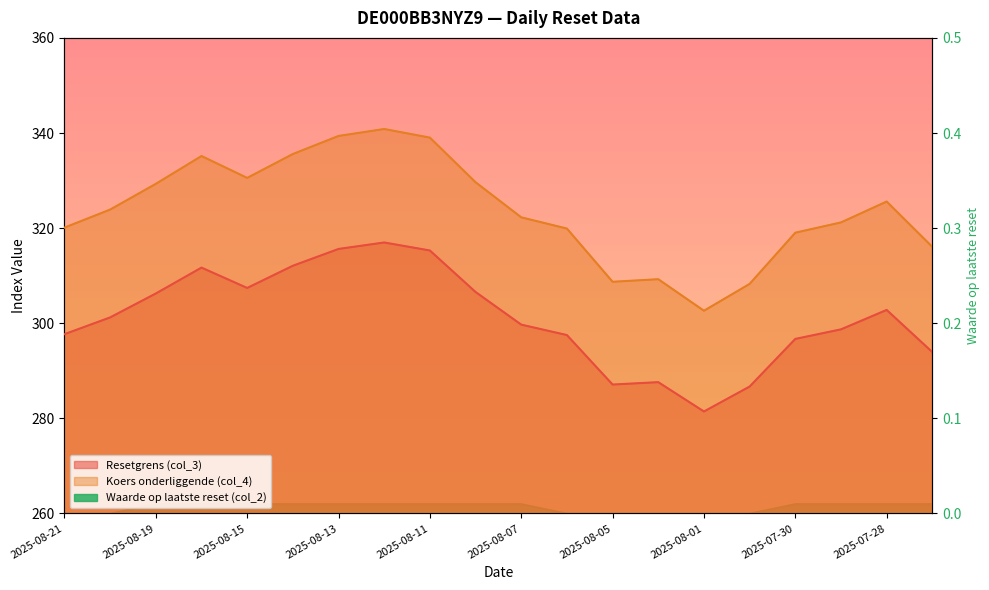

Which series changed the most between 2025-08-21 and 2025-07-28?

Koers onderliggende (col_4)